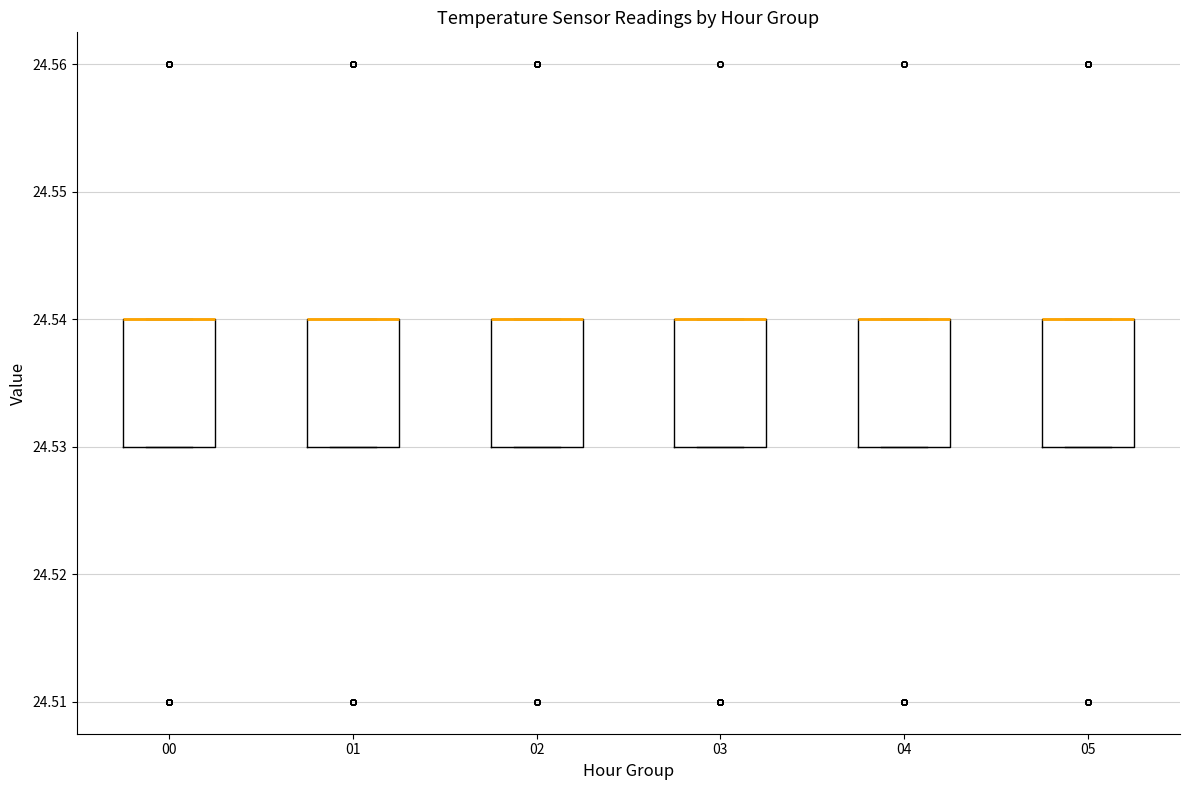

Where is the lower edge of the box at x = 05 on the y-axis? The values are not printed on the chart, so give them approximately, as read against the axis.

24.53